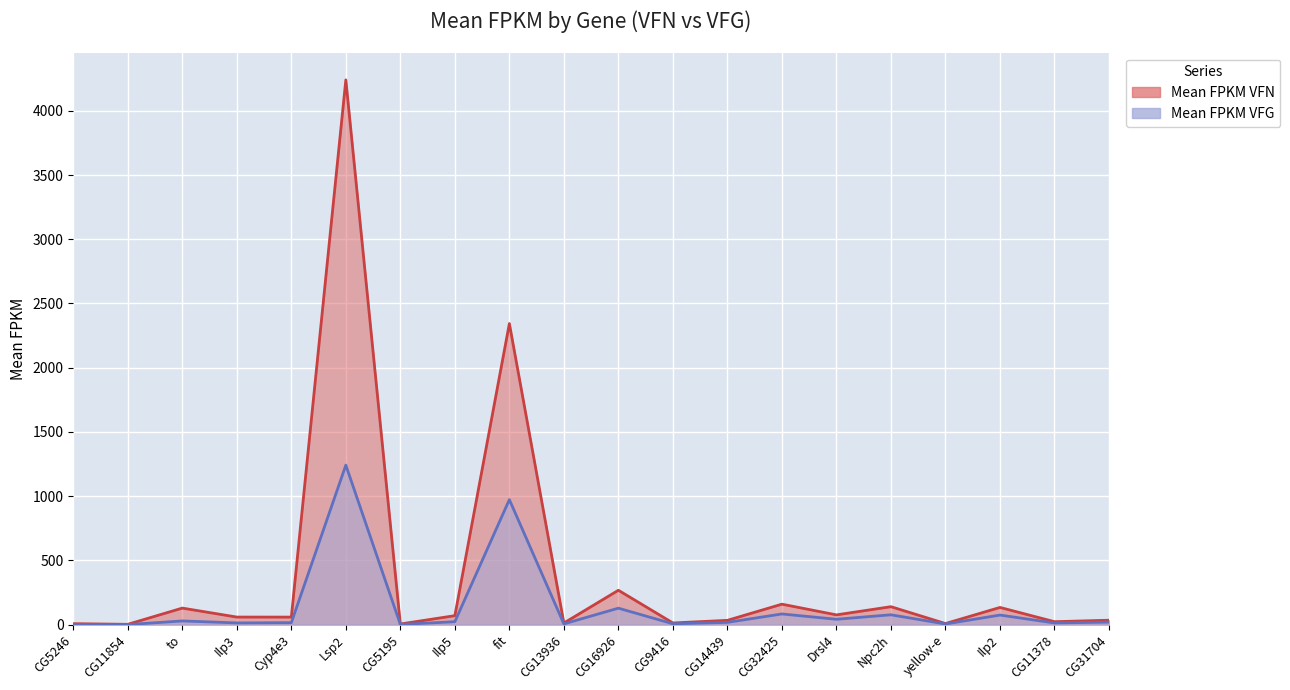

What is the value of the Mean FPKM VFG point at the 19th from the left?

12.6